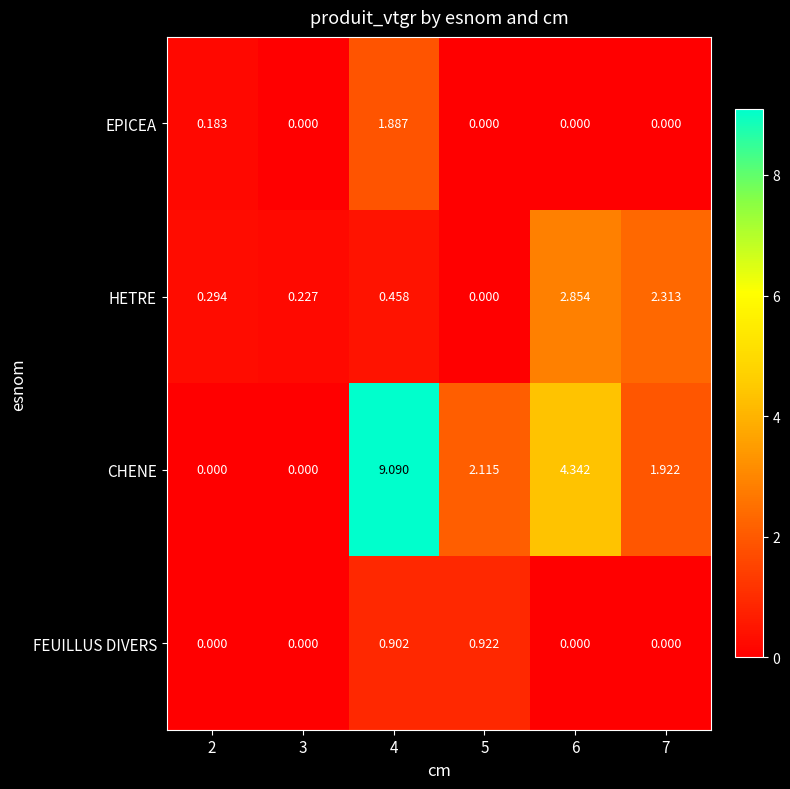

What is the greatest value displayed?

9.1